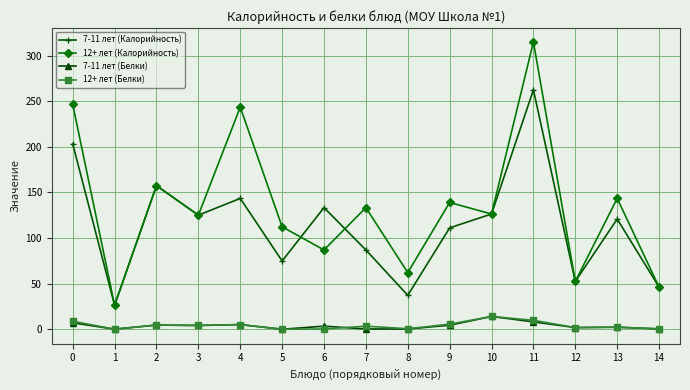

At how many categories does at least one series exceed 165?

3